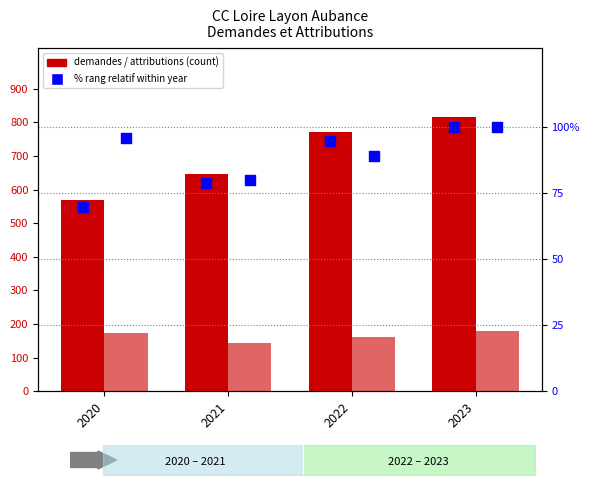

At how many categories does at least one series exceed 764?

2